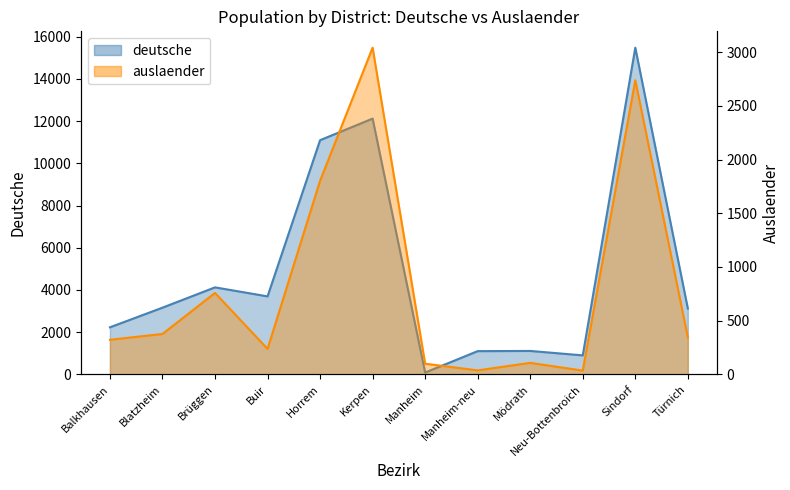

At which label does auslaender reach its peak?

Kerpen